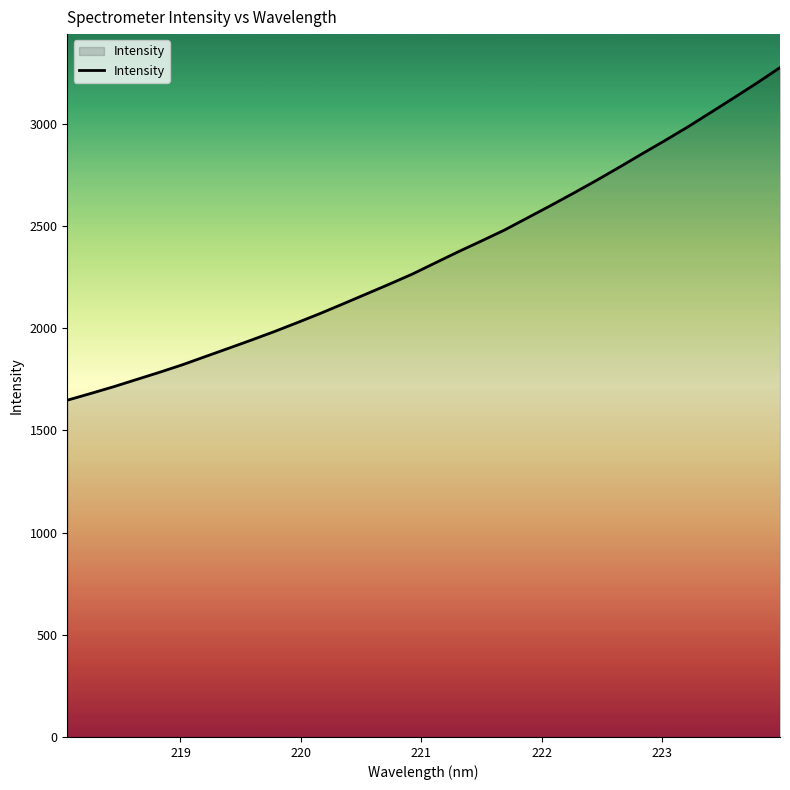

What is the minimum value shown in the chart?

1647.7